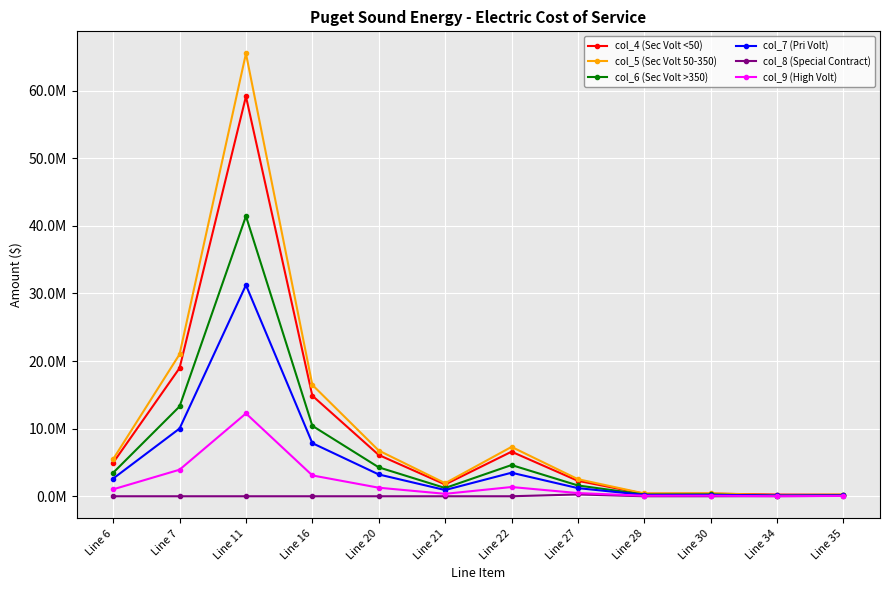

What is the total value across all series at Line 6?

17580954.0